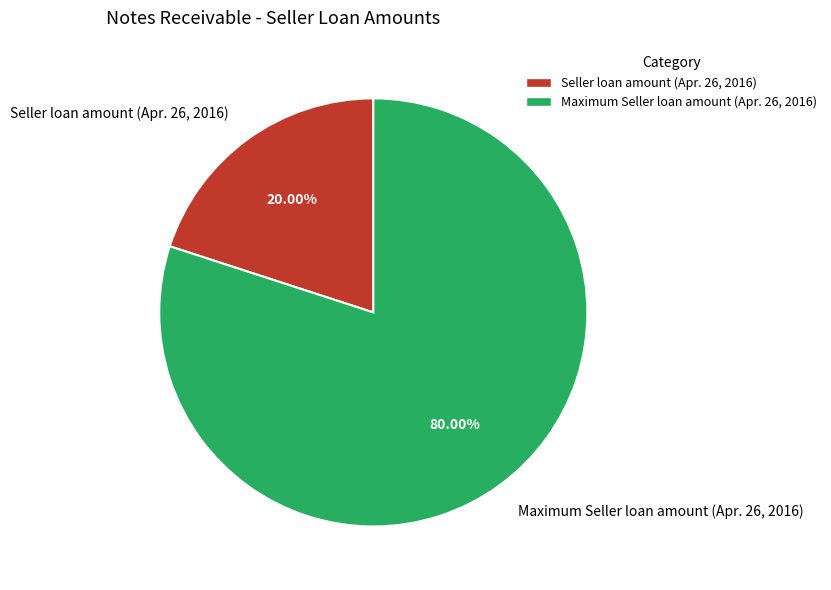

To the nearest percent, what portion does Maximum Seller loan amount (Apr. 26, 2016) represent?

80%